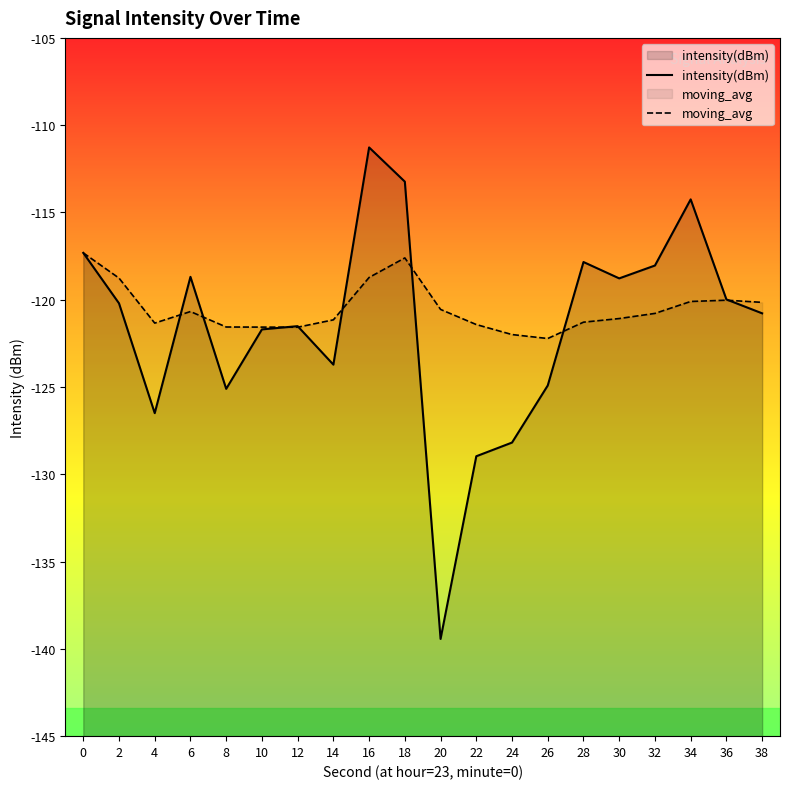

Reading left to right, list all the values displayed in this chart.

intensity(dBm): -117.3	-120.2	-126.5	-118.7	-125.1	-121.7	-121.5	-123.7	-111.3	-113.2	-139.4	-129.0	-128.2	-124.9	-117.8	-118.8	-118.0	-114.3	-120.0	-120.8
moving_avg: -117.3	-118.8	-121.3	-120.7	-121.6	-121.6	-121.6	-121.2	-118.7	-117.6	-120.6	-121.4	-122.0	-122.2	-121.3	-121.1	-120.8	-120.1	-120.0	-120.2